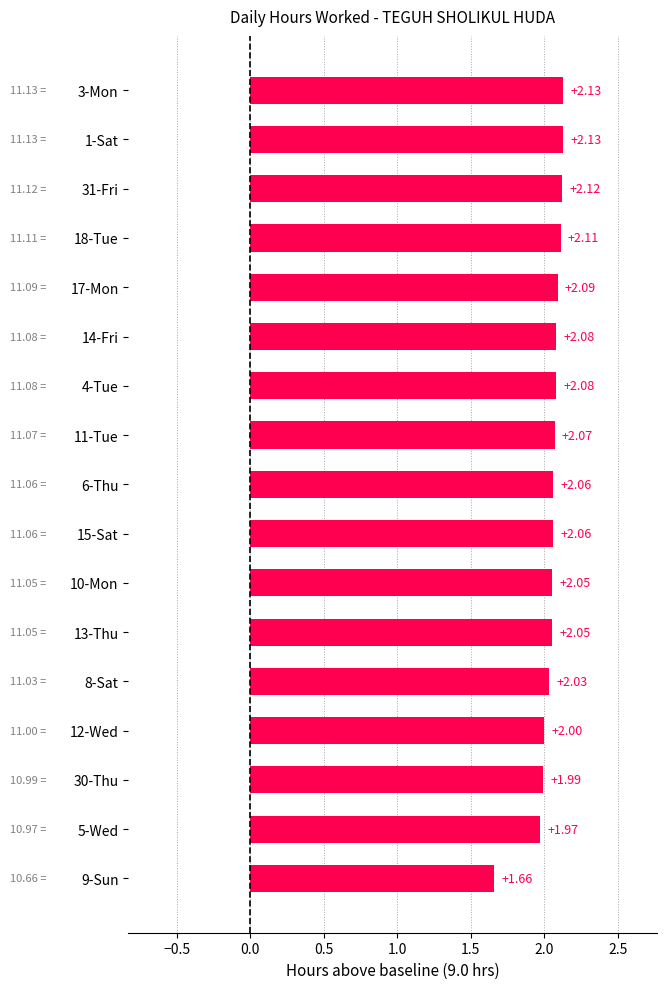

How many series are shown in this chart?

1